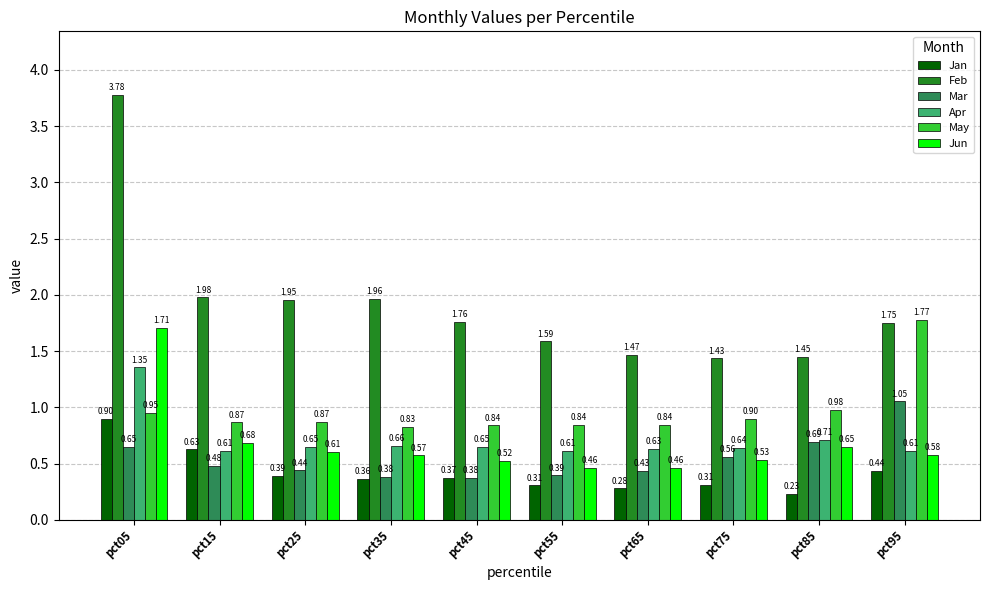

Between pct35 and pct75, which series saw the biggest shift?

Feb